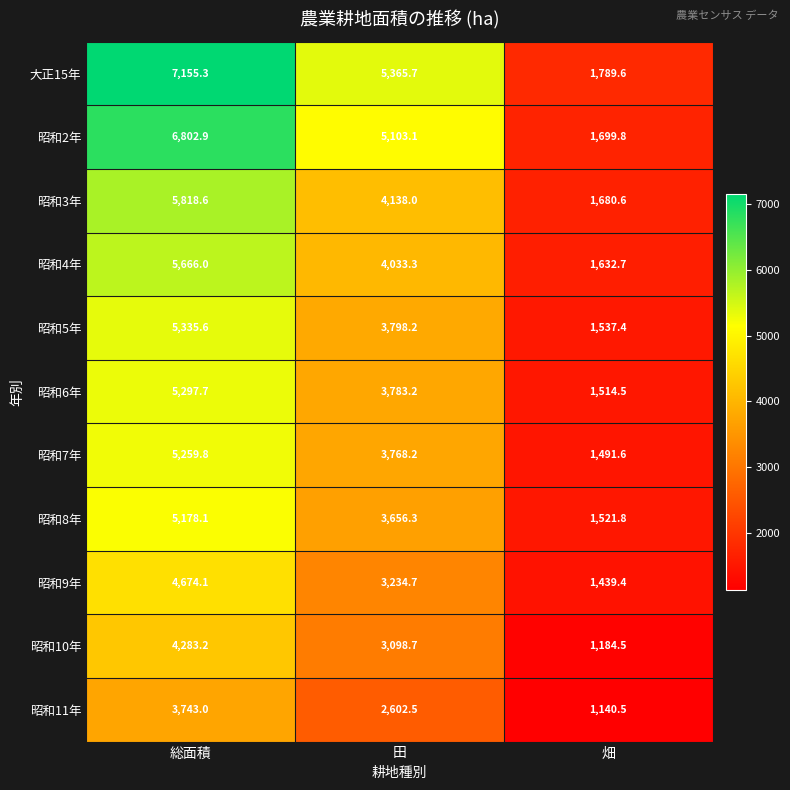

Where is 昭和5年 nearest to the value 3436?

田